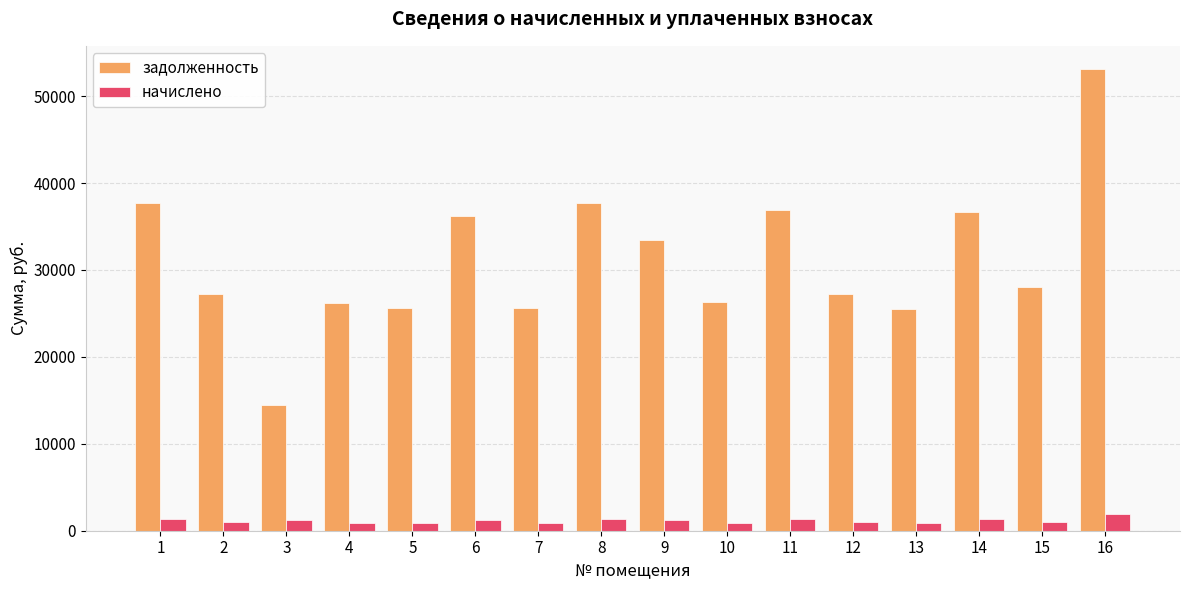

True or false: задолженность has a value of 17508.4 at 4.

False